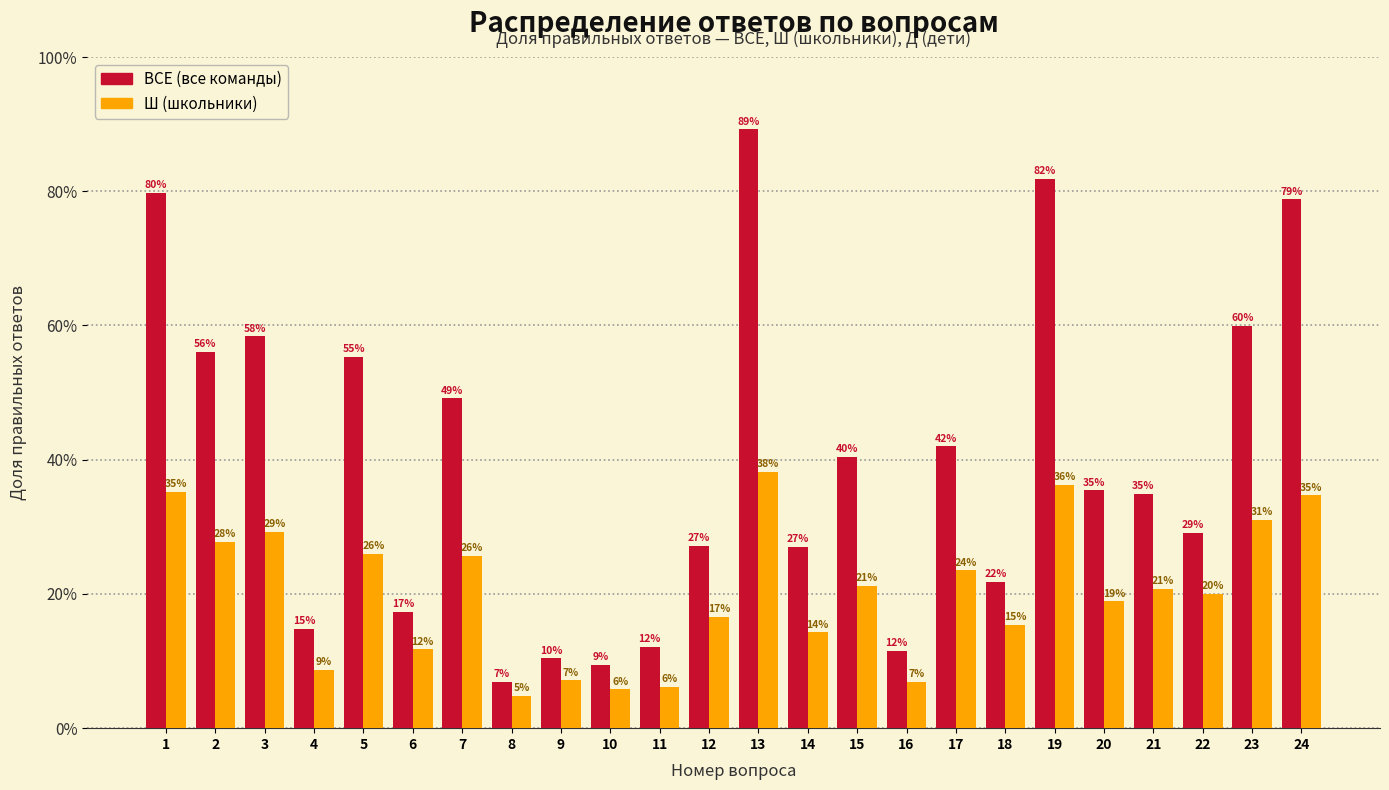

How many groups of bars are there?

24